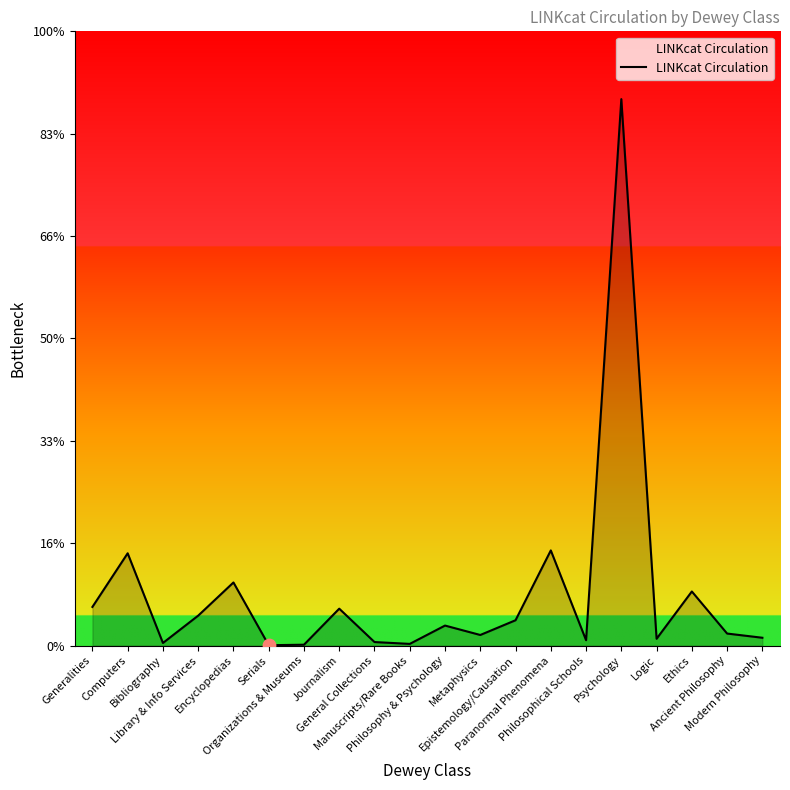

What is the change in value from Bibliography to Metaphysics?

+78